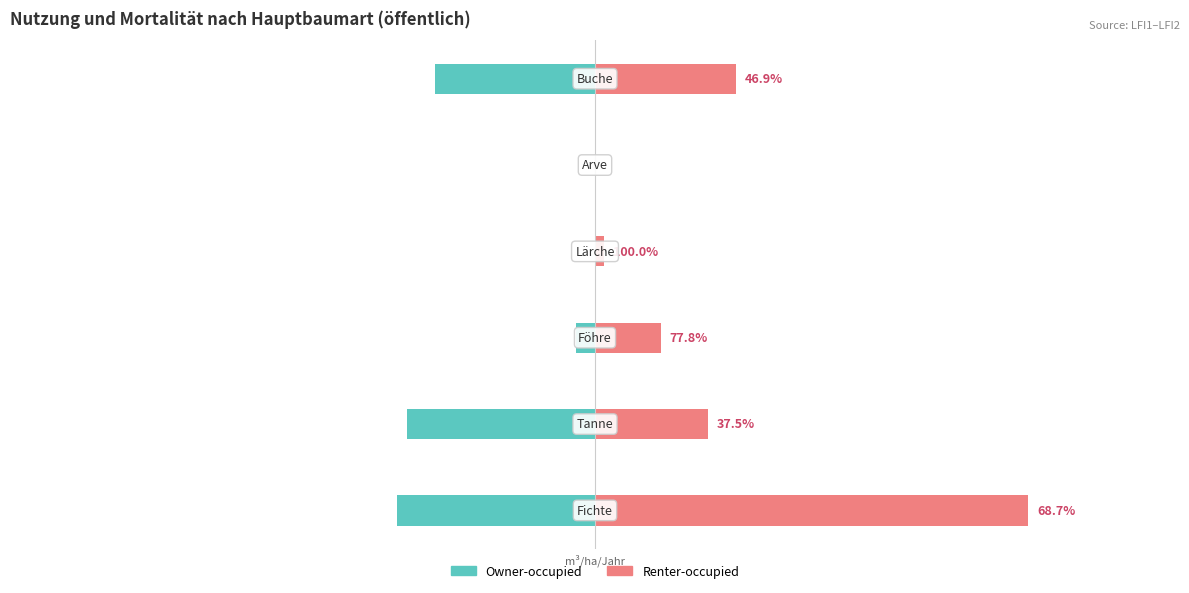

What is the minimum value shown in the chart?

-0.5